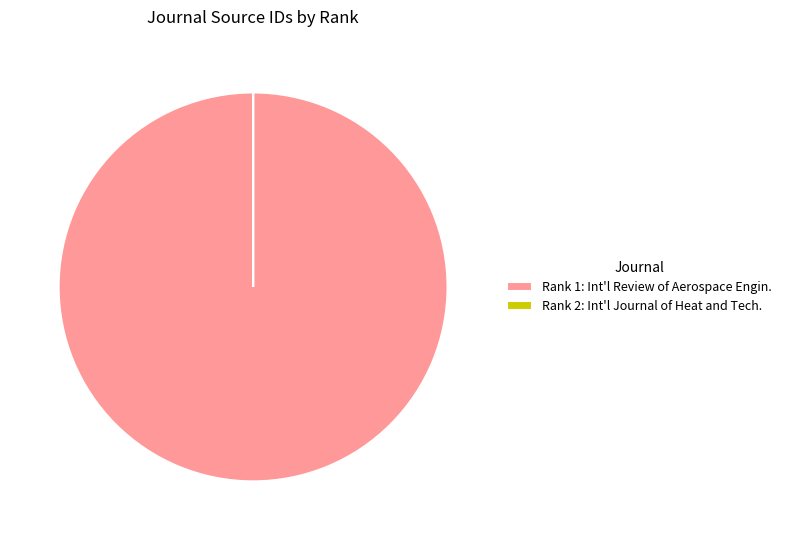

True or false: Rank 1: Int'l Review of Aerospace Engin. accounts for 86% of the total.

False